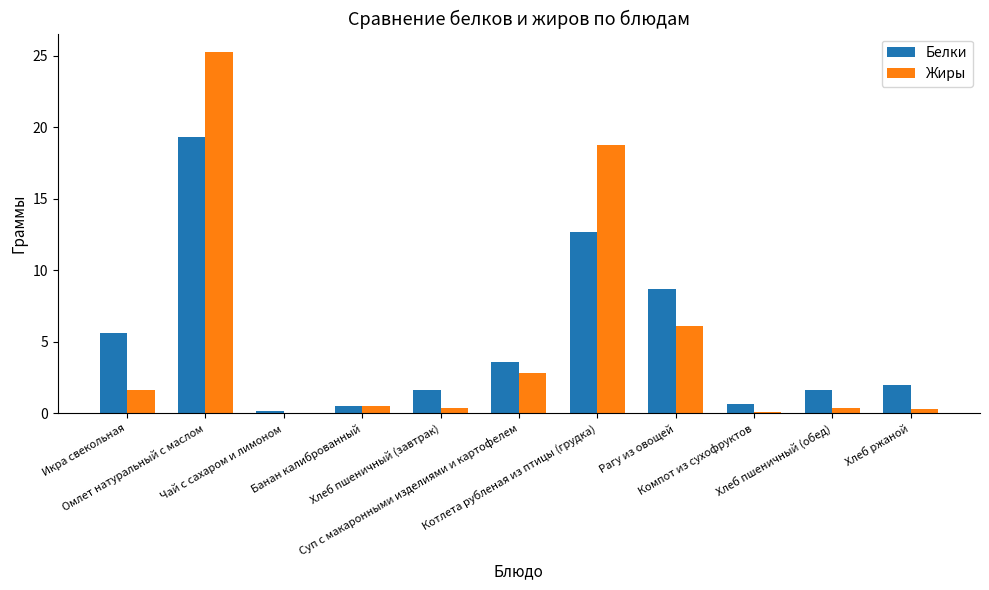

At which label does Белки first exceed 2?

Икра свекольная